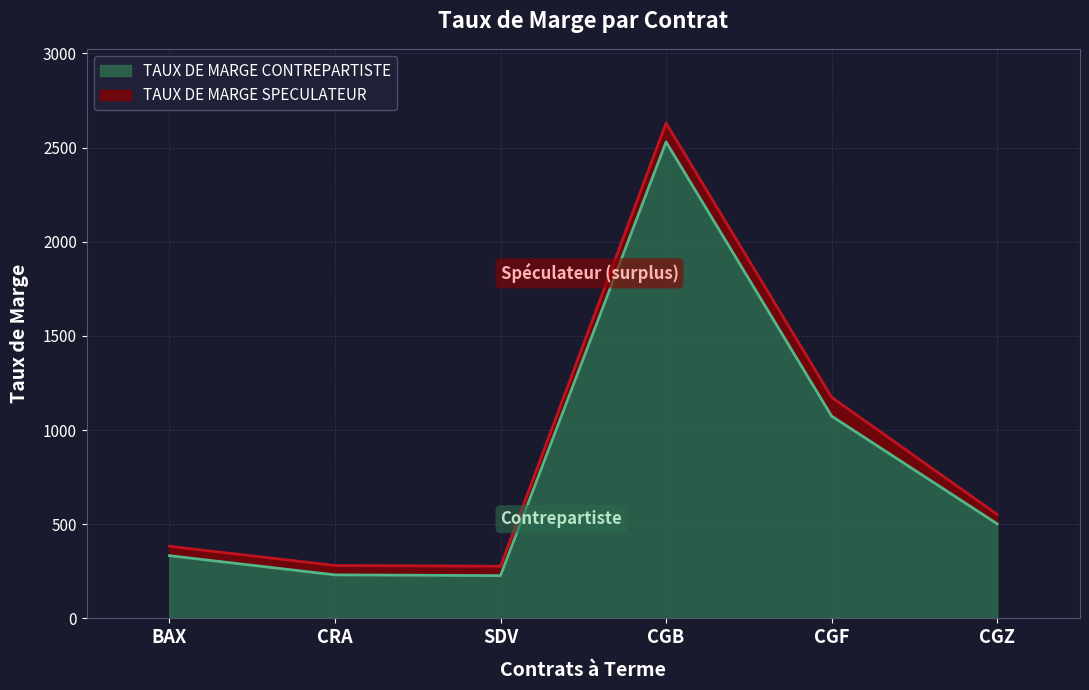

Does the chart have visible grid lines?

Yes